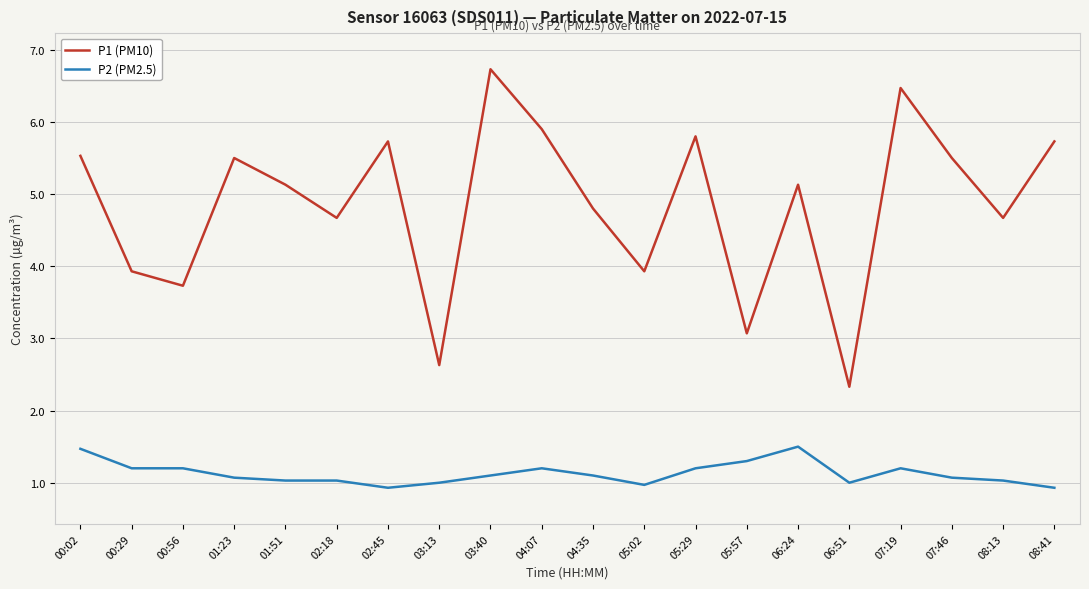

Where does the P1 (PM10) series first go above 5?

00:02